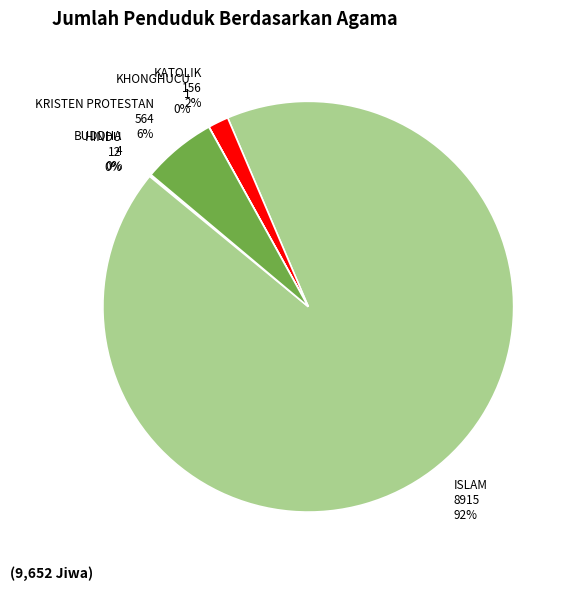

The ISLAM slice represents 99% of the pie. True or false?

False